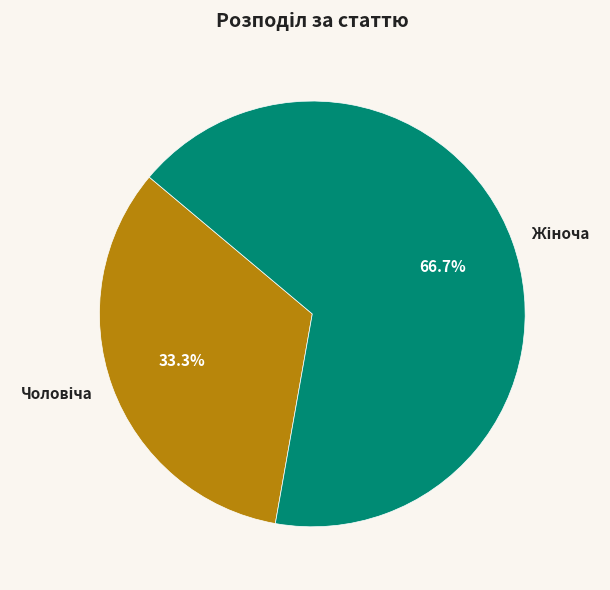

Does any single category account for the majority?

Yes